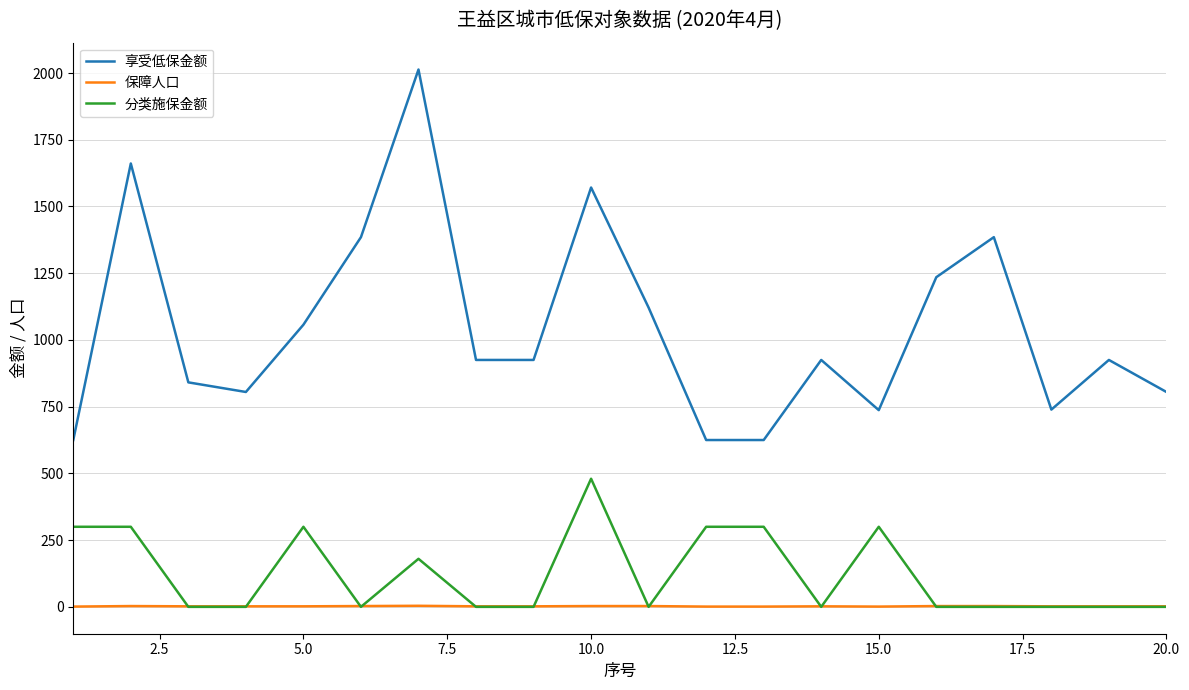

What are all the series names shown in the legend?

享受低保金额, 保障人口, 分类施保金额